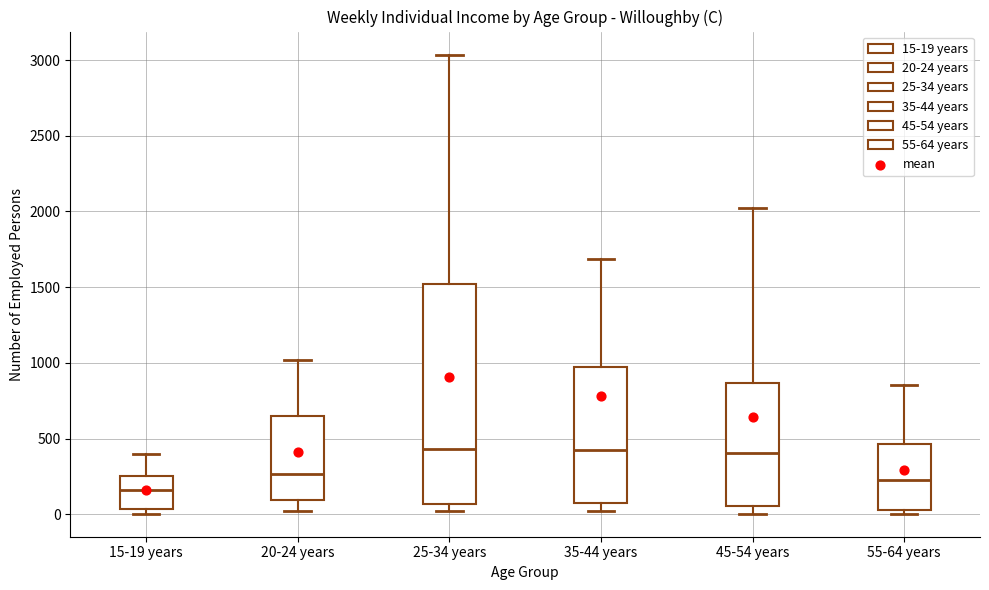

Comparing the boxes themselves (not the whiskers), which one is the tallest?

25-34 years